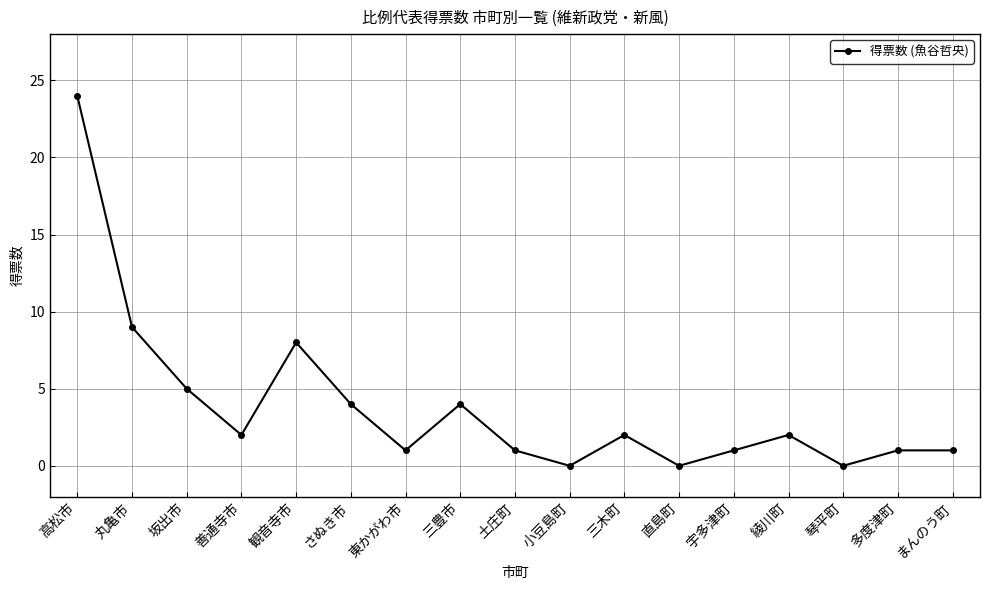

Is this an area chart (filled region under the line)?

No